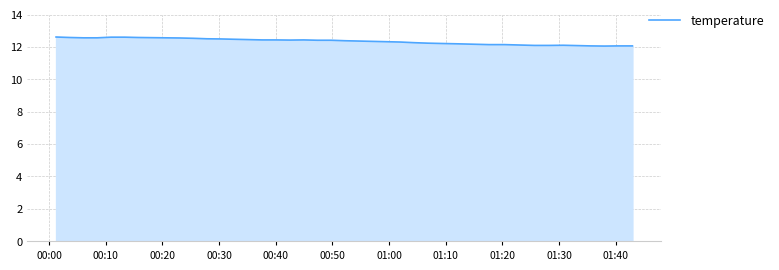

What is the maximum value shown in the chart?

12.6